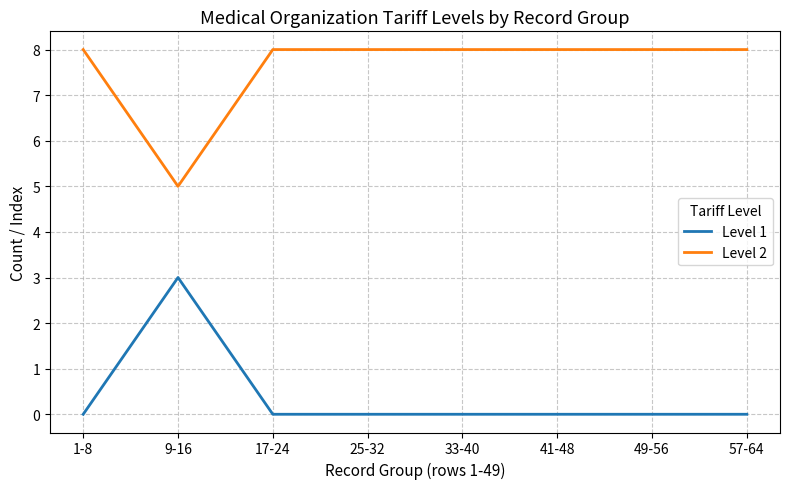

Reading right to left, list all the values displayed in this chart.

Level 1: 0	0	0	0	0	0	3	0
Level 2: 8	8	8	8	8	8	5	8